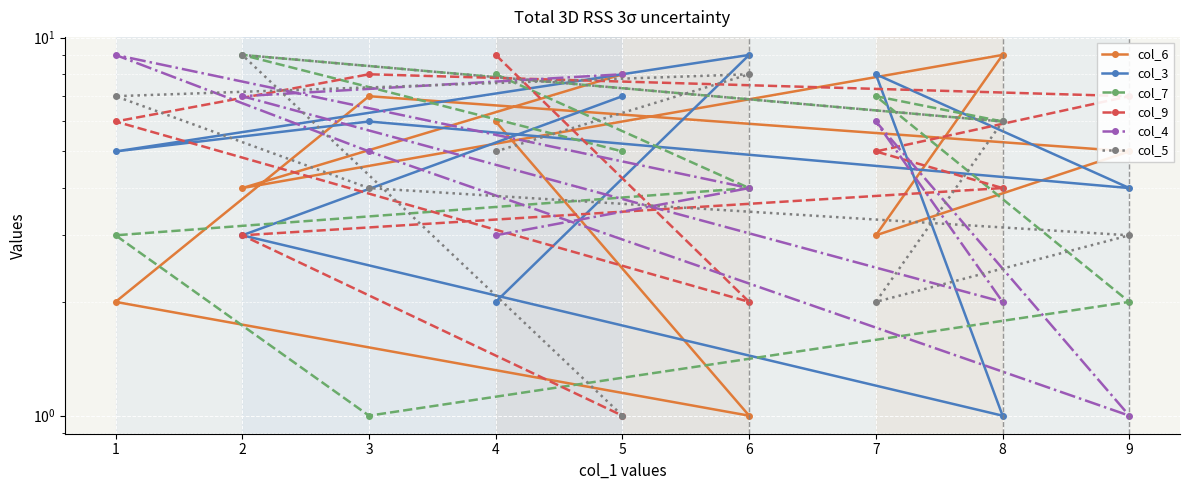

Which has a higher value, 3 or 2?

3